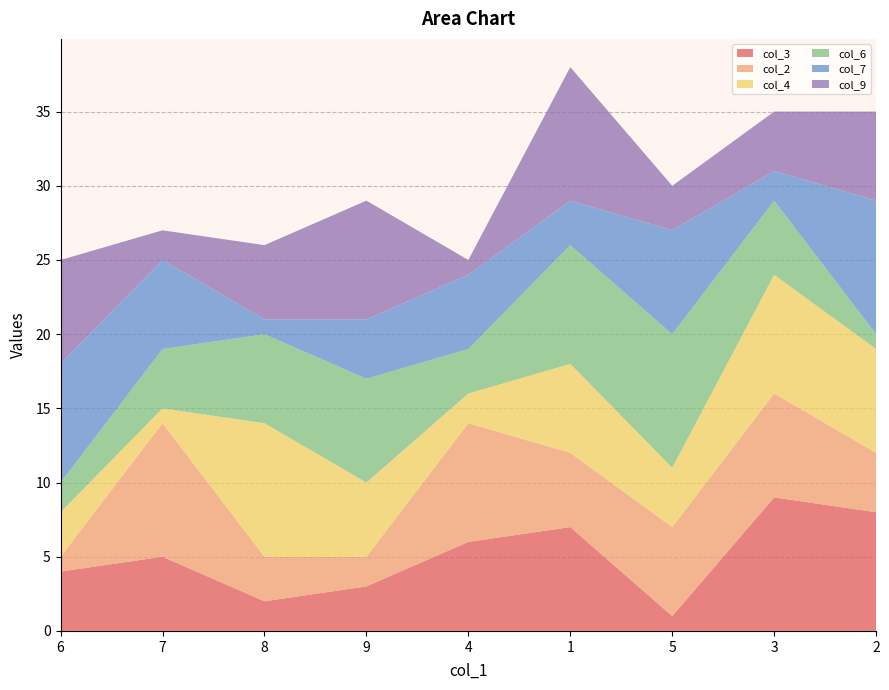

Reading left to right, extract all data points from this chart.

col_3: 4	5	2	3	6	7	1	9	8
col_2: 1	9	3	2	8	5	6	7	4
col_4: 3	1	9	5	2	6	4	8	7
col_6: 2	4	6	7	3	8	9	5	1
col_7: 8	6	1	4	5	3	7	2	9
col_9: 7	2	5	8	1	9	3	4	6